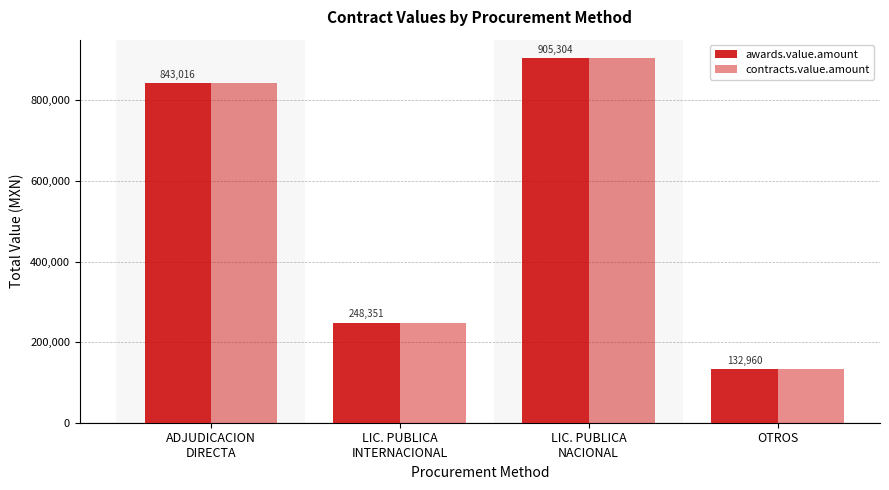

Which series has the widest spread of values?

awards.value.amount